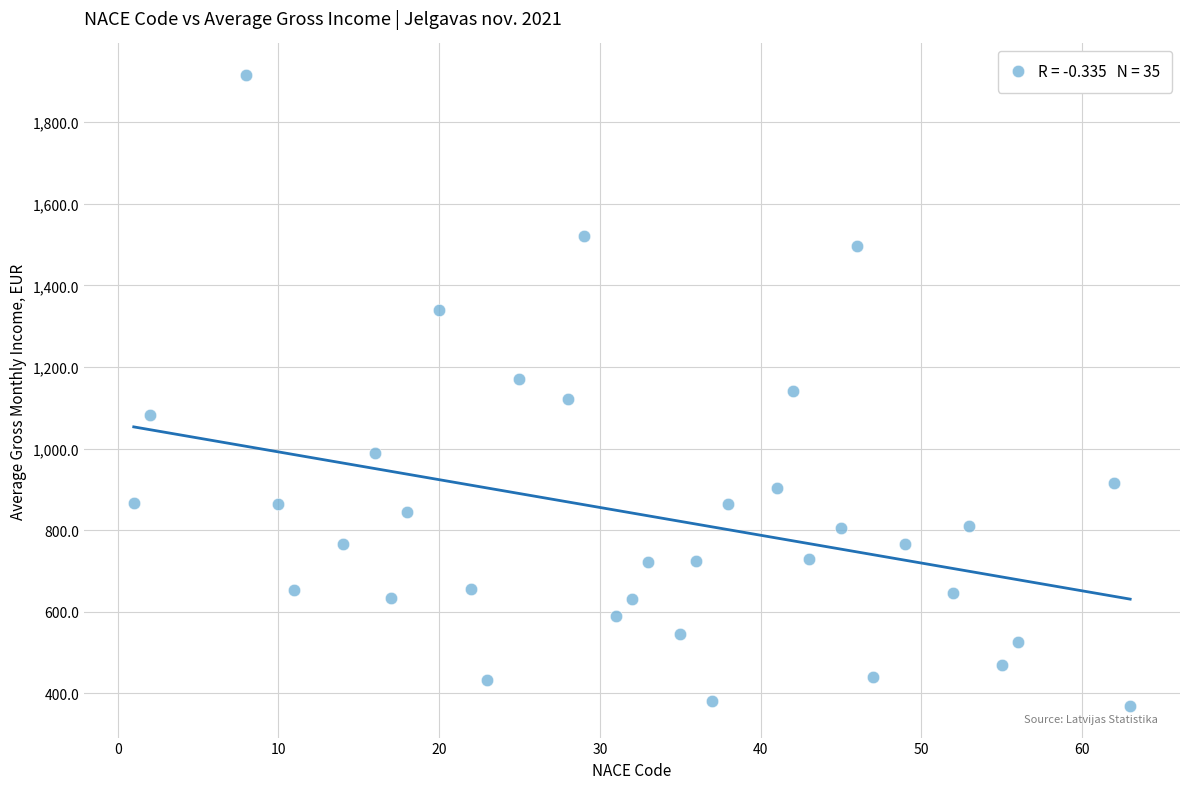

What is the range of X values (max minus min)?

62.0